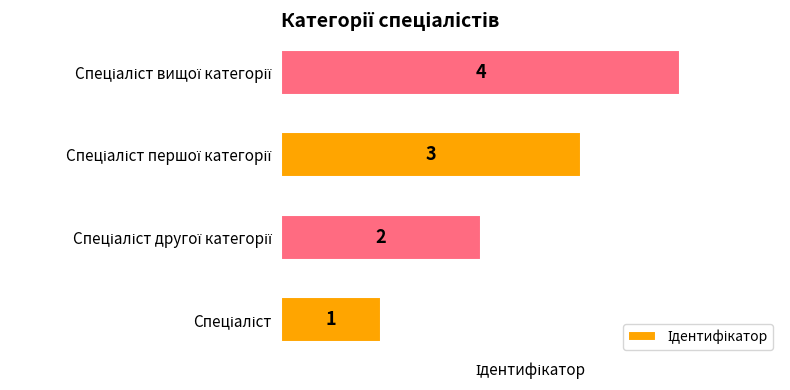

Count the values in the range 2 to 4.

3